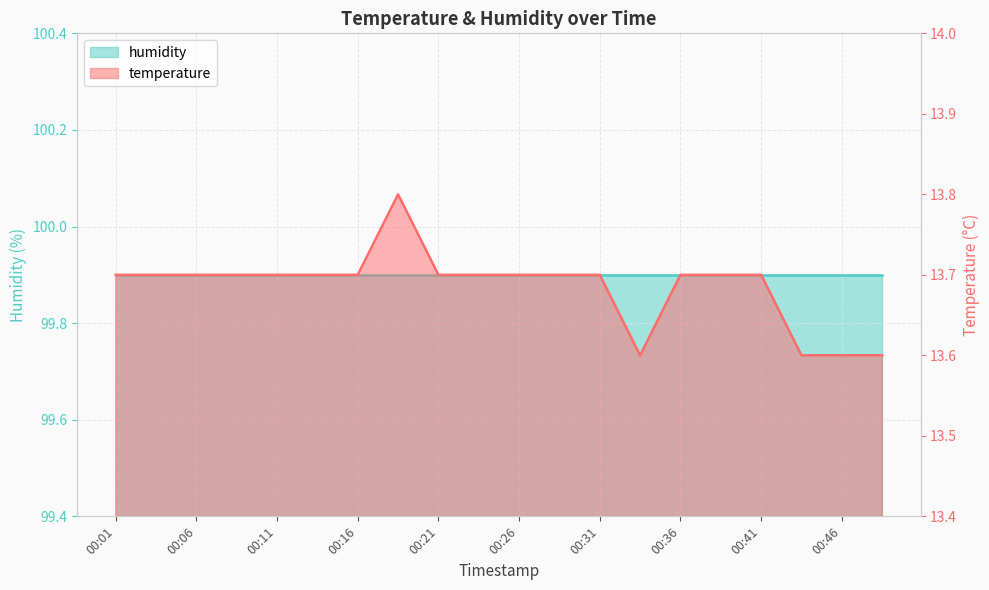

Reading left to right, list all the values displayed in this chart.

00:01=13.7	00:04=13.7	00:06=13.7	00:09=13.7	00:11=13.7	00:14=13.7	00:16=13.7	00:19=13.8	00:21=13.7	00:24=13.7	00:26=13.7	00:29=13.7	00:31=13.7	00:34=13.6	00:36=13.7	00:39=13.7	00:41=13.7	00:43=13.6	00:46=13.6	00:48=13.6